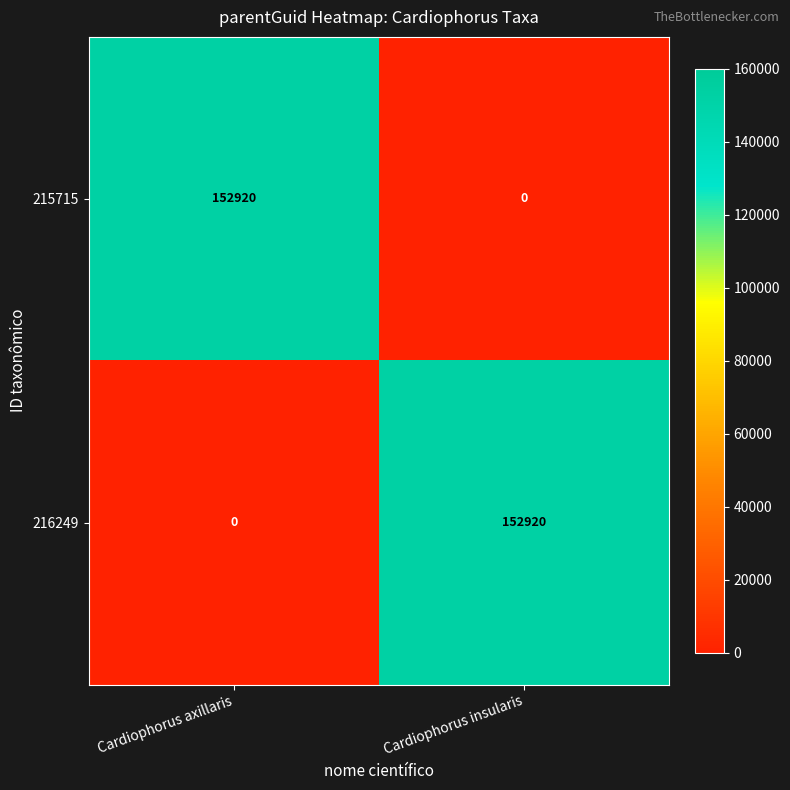

What is the difference between the highest and lowest values at Cardiophorus insularis?

152920